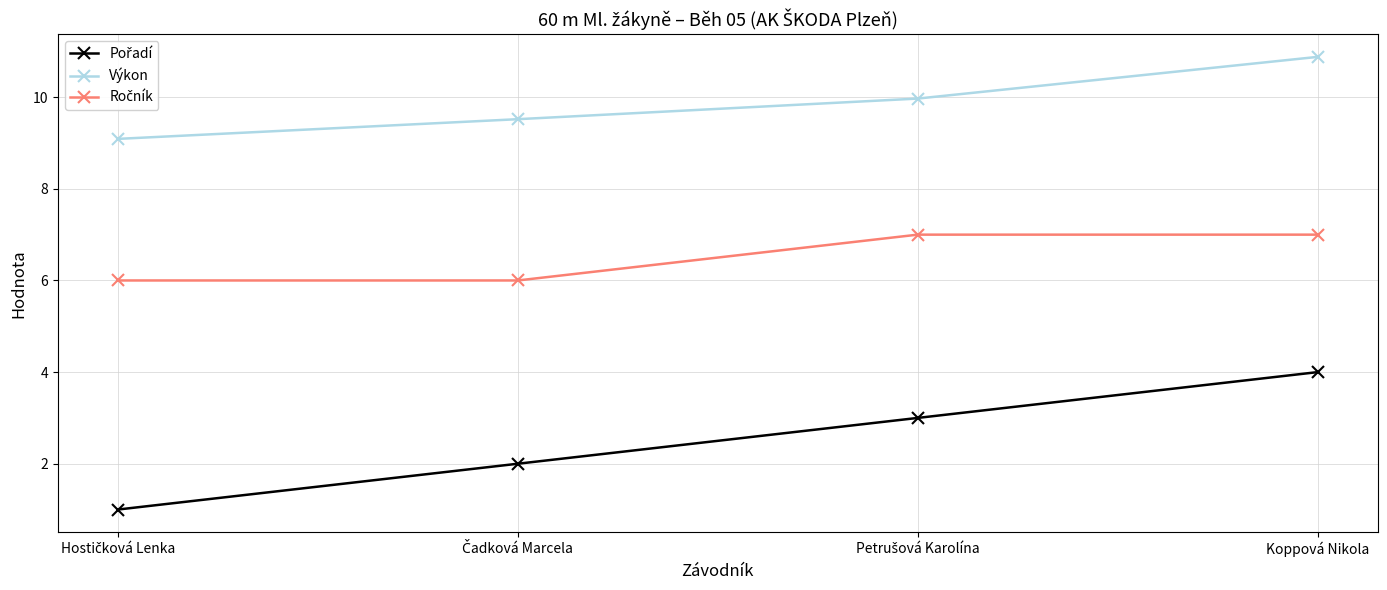

What is the label of the 4th point from the left?

Koppová Nikola